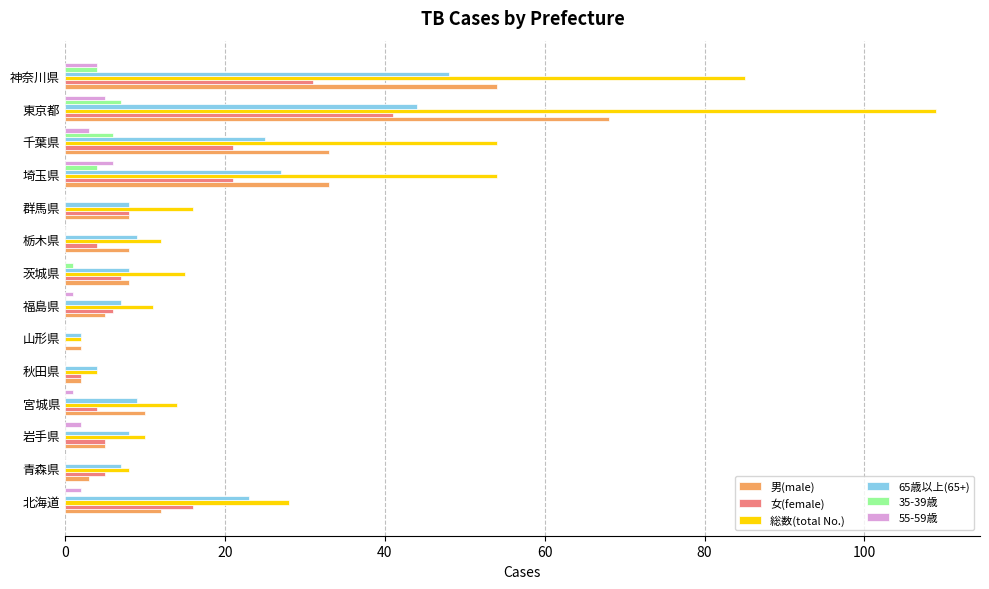

What are all the series names shown in the legend?

男(male), 女(female), 総数(total No.), 65歳以上(65+), 35-39歳, 55-59歳